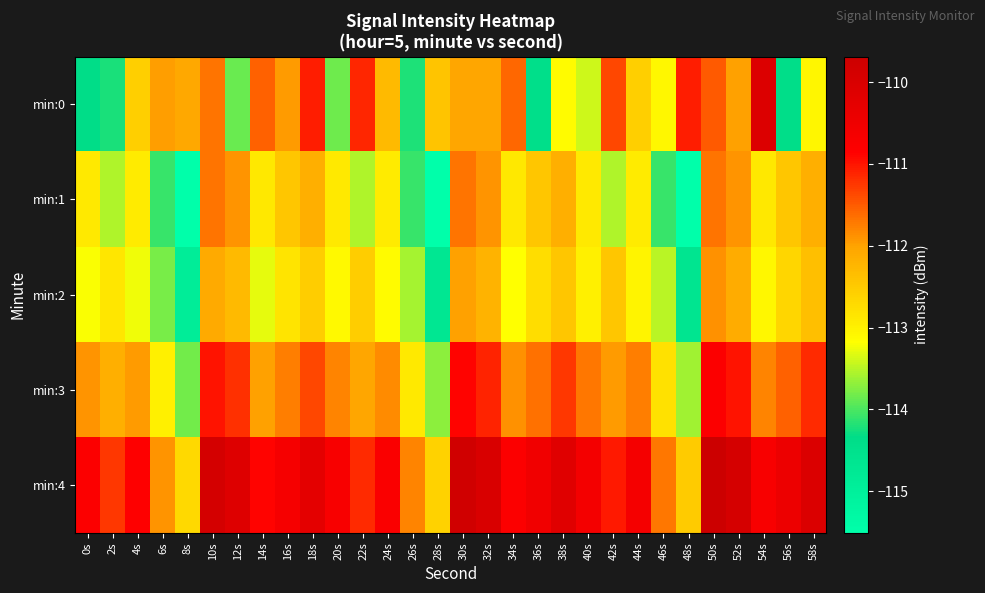

List the series in order of their peak value, highest first.

min:4, min:0, min:3, min:1, min:2